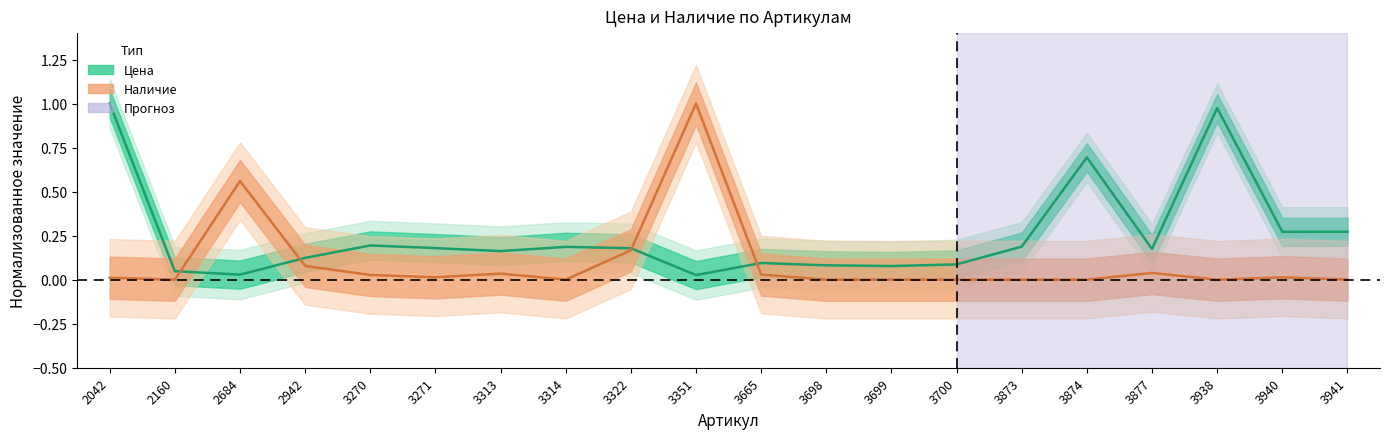

At which category does Наличие reach its first local peak?

2684